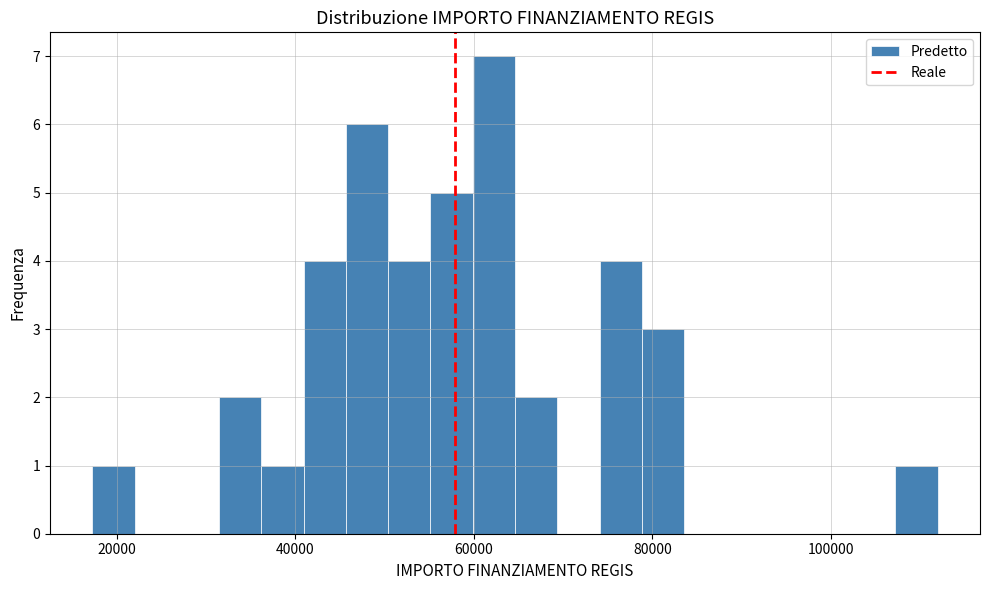

Read against the x-axis, roughly where is the centre of the tallest bar?

62000